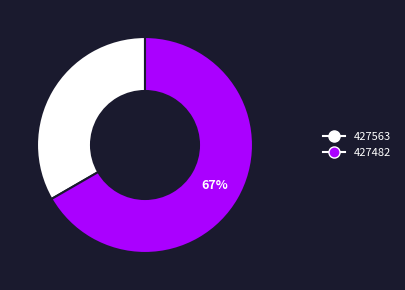

Is the sum of 427482 and 427563 greater than half?

Yes